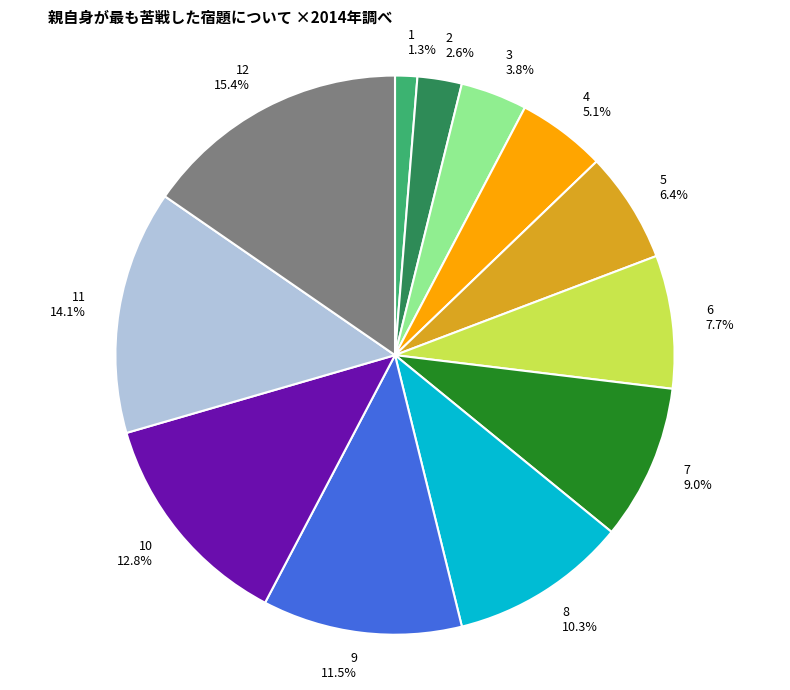

To the nearest percent, what is the difference between the largest and smallest slice percentages?

14%